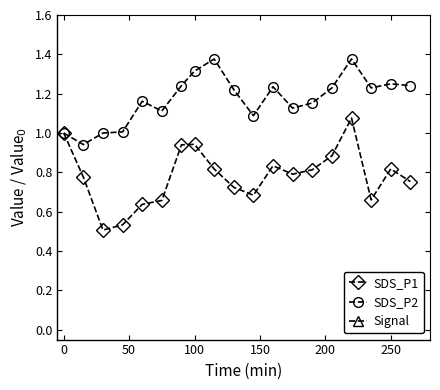

True or false: SDS_P2 has more than 2 points higher than both neighbors.

True